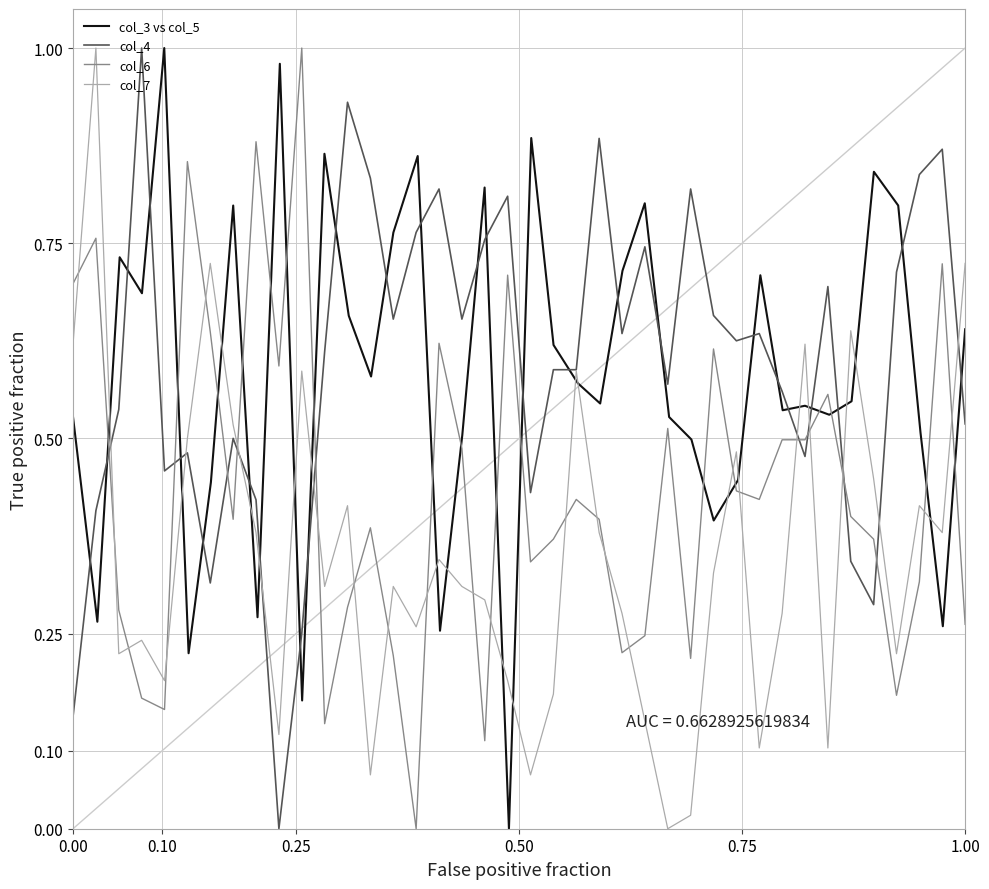

Does the chart display data point markers on the line(s)?

No